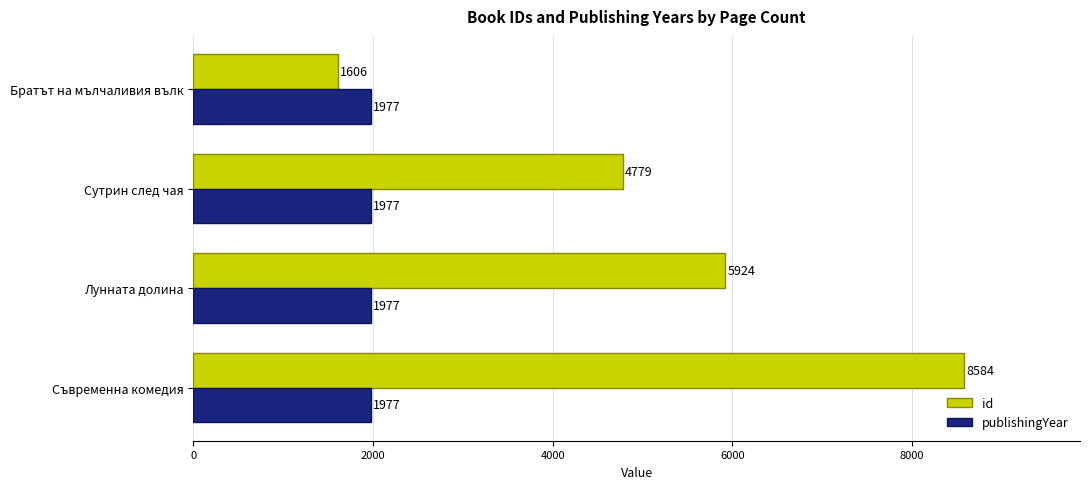

What is the difference between the maximum and minimum values in the id series?

6978